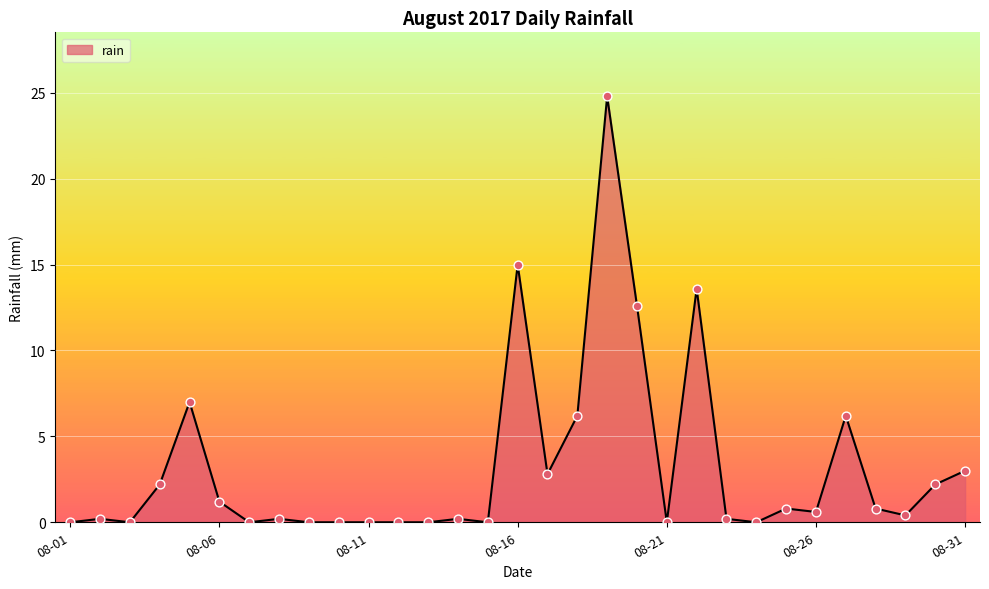

What is the greatest value displayed?

24.8